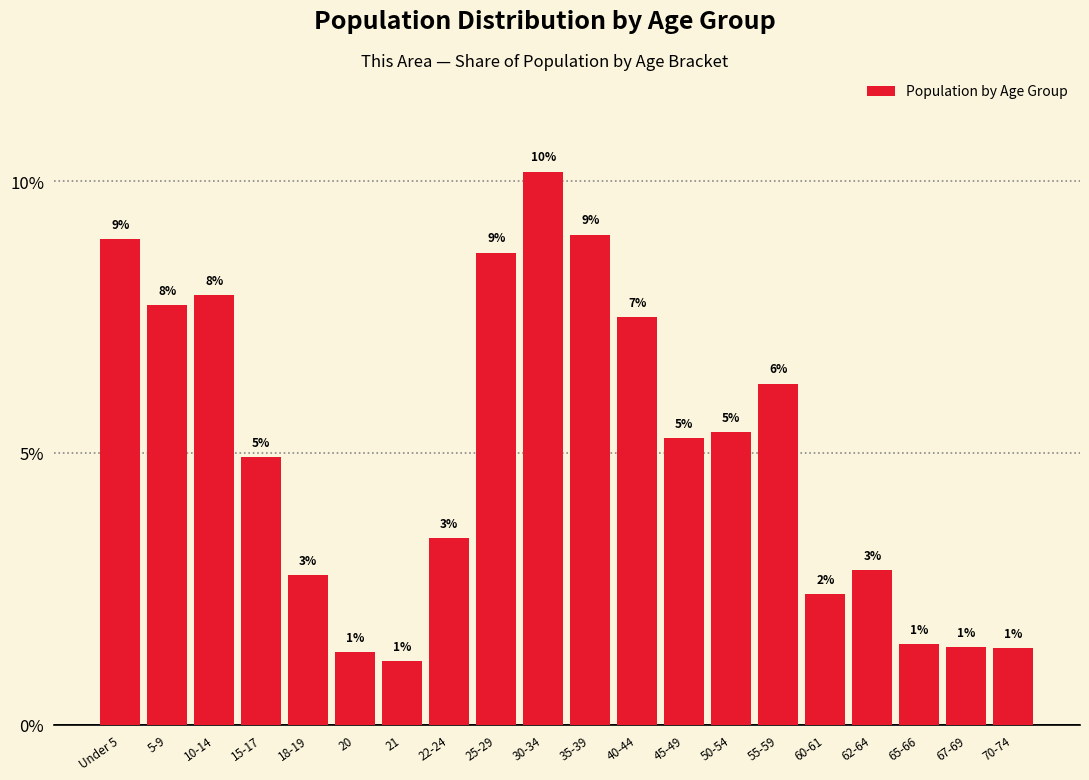

Are the bars horizontal?

No